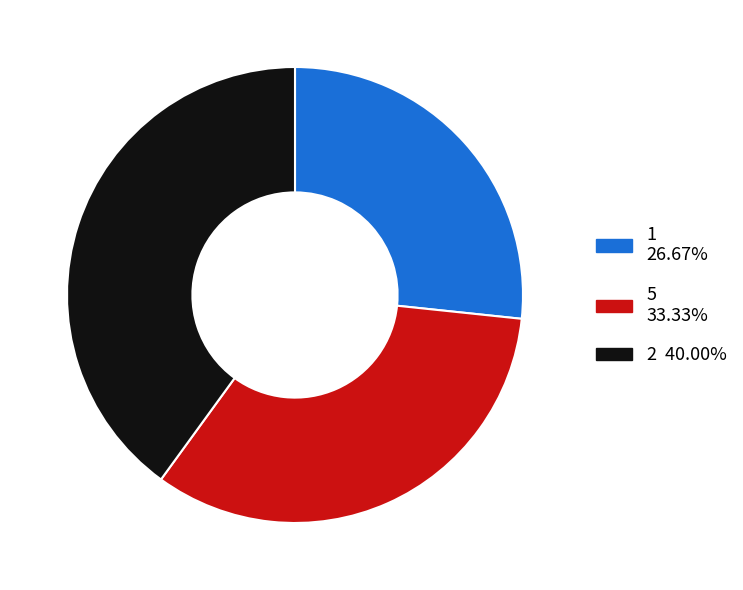

Is there a majority slice in this chart?

No